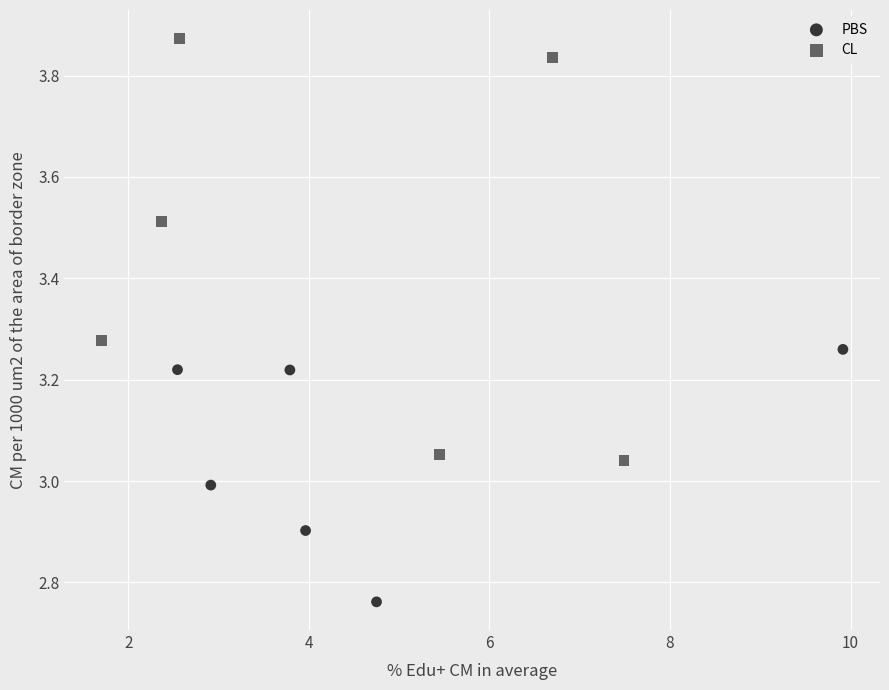

Which series reaches the maximum Y coordinate?

CL